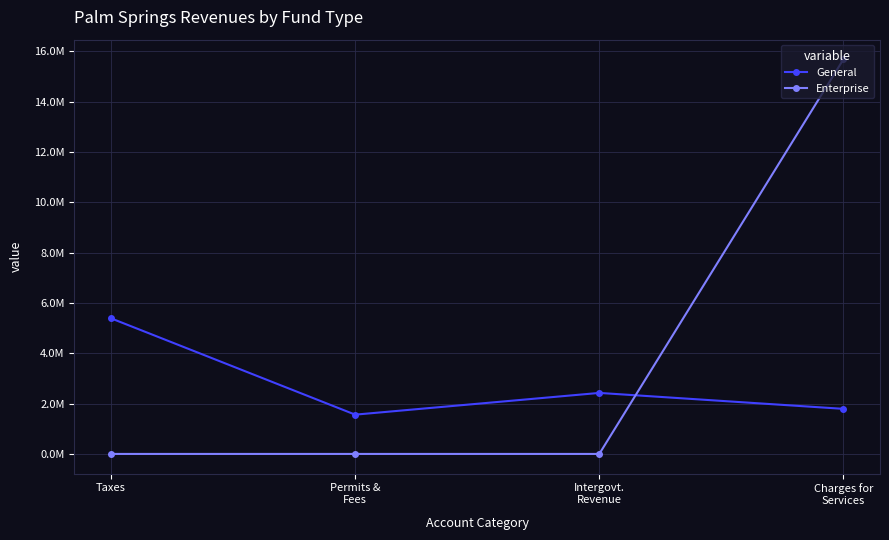

What are all the series names shown in the legend?

General, Enterprise